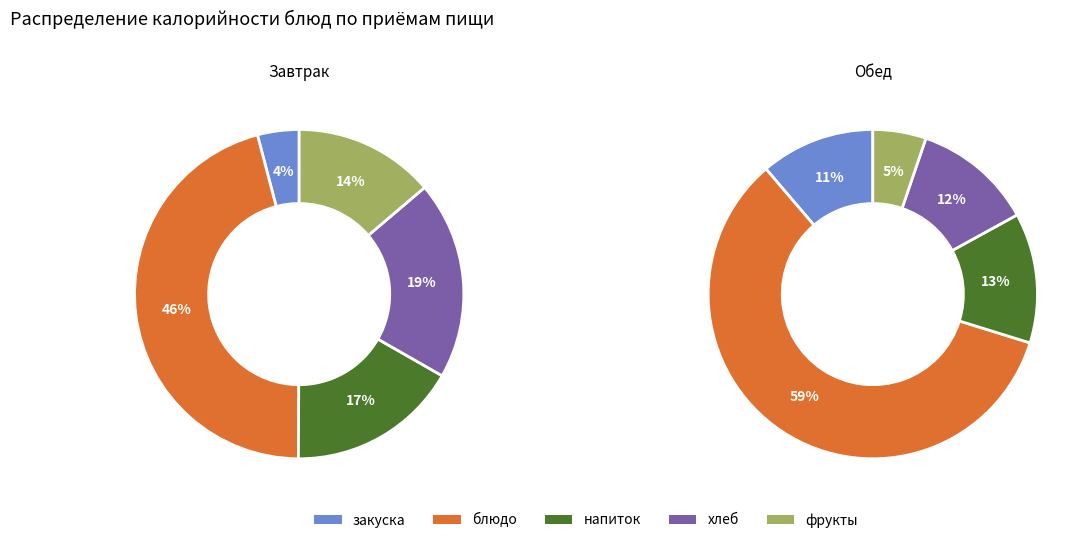

How many slices are in this pie chart?

5